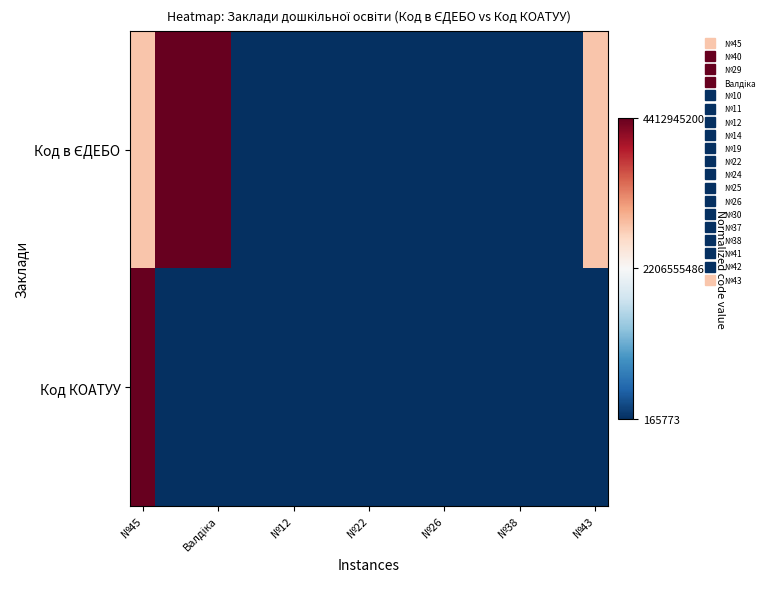

At how many categories does at least one series exceed 0?

5